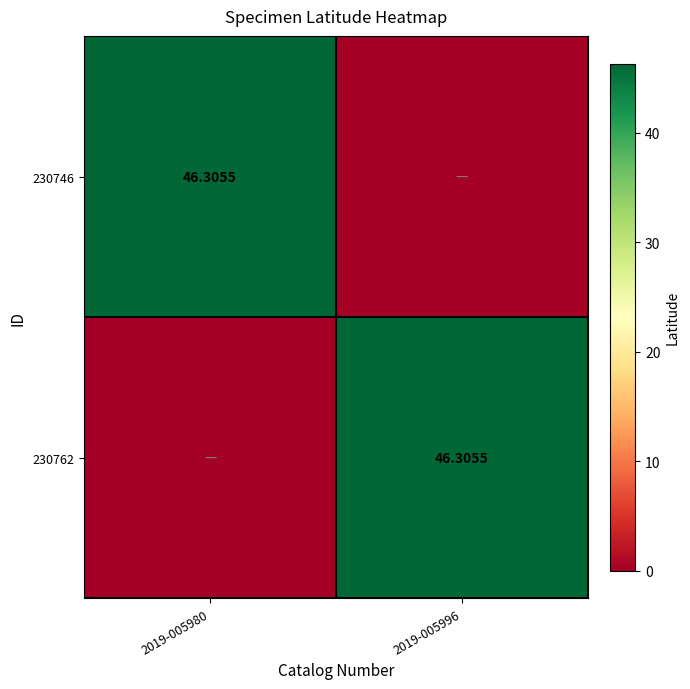

Rank the categories by 230746 value from lowest to highest.

2019-005996, 2019-005980